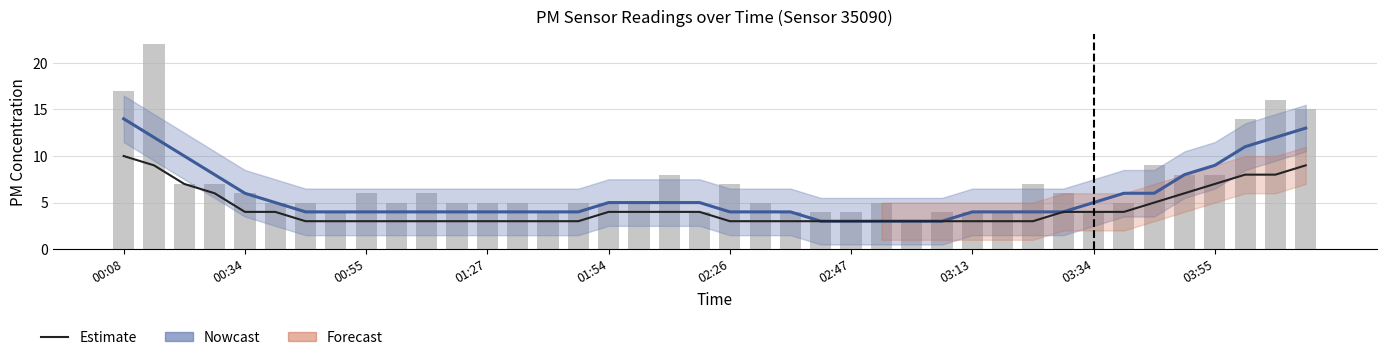

Between 10 and 31, which series saw the biggest shift?

P0 (Estimate)